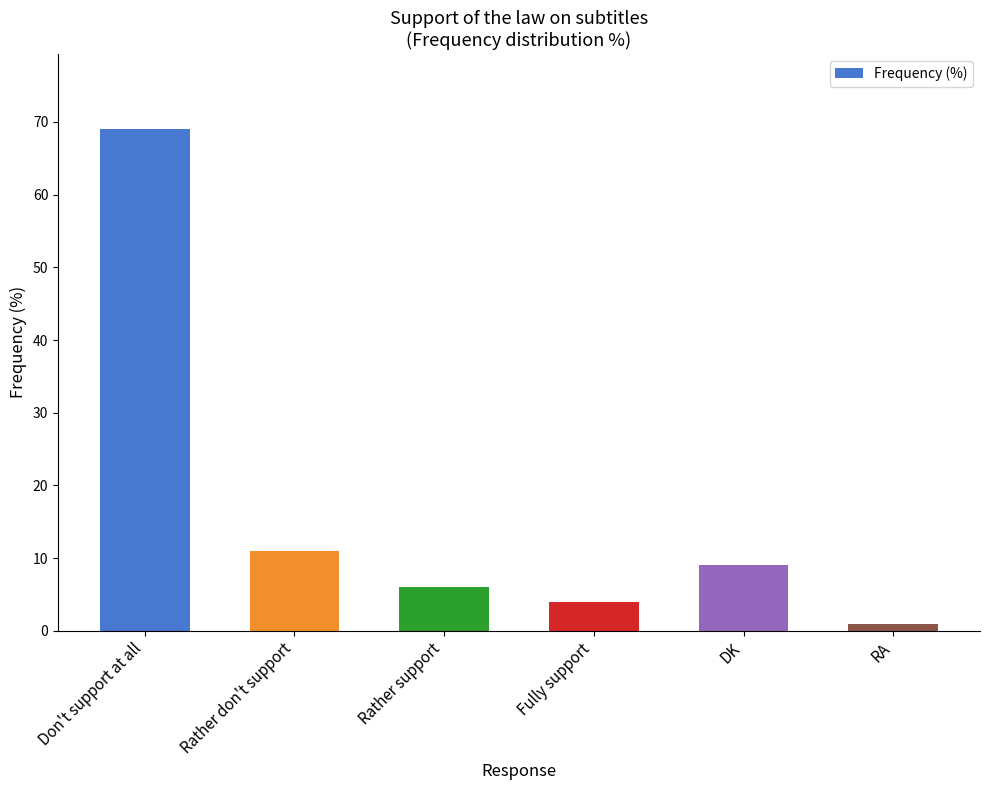

Between DK and Rather support, which is larger?

DK